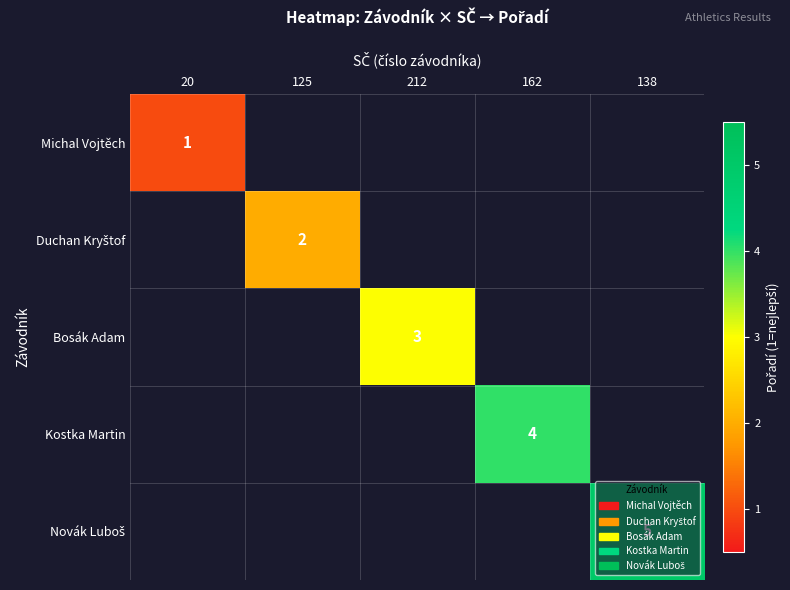

Which category has the lowest value across all series?

20